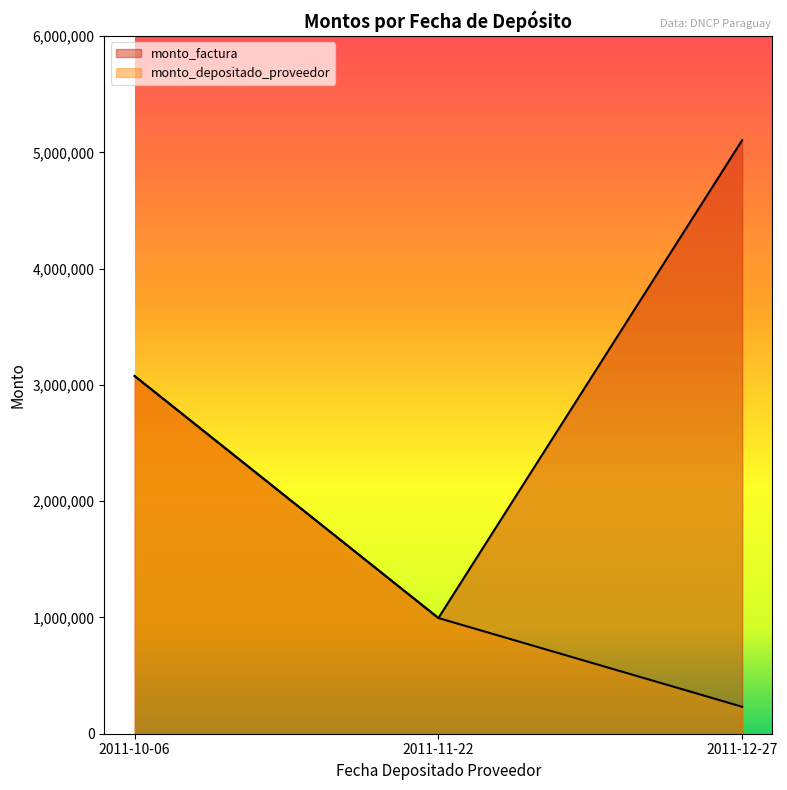

What is the value of the monto_factura point at the 2nd from the left?

995000